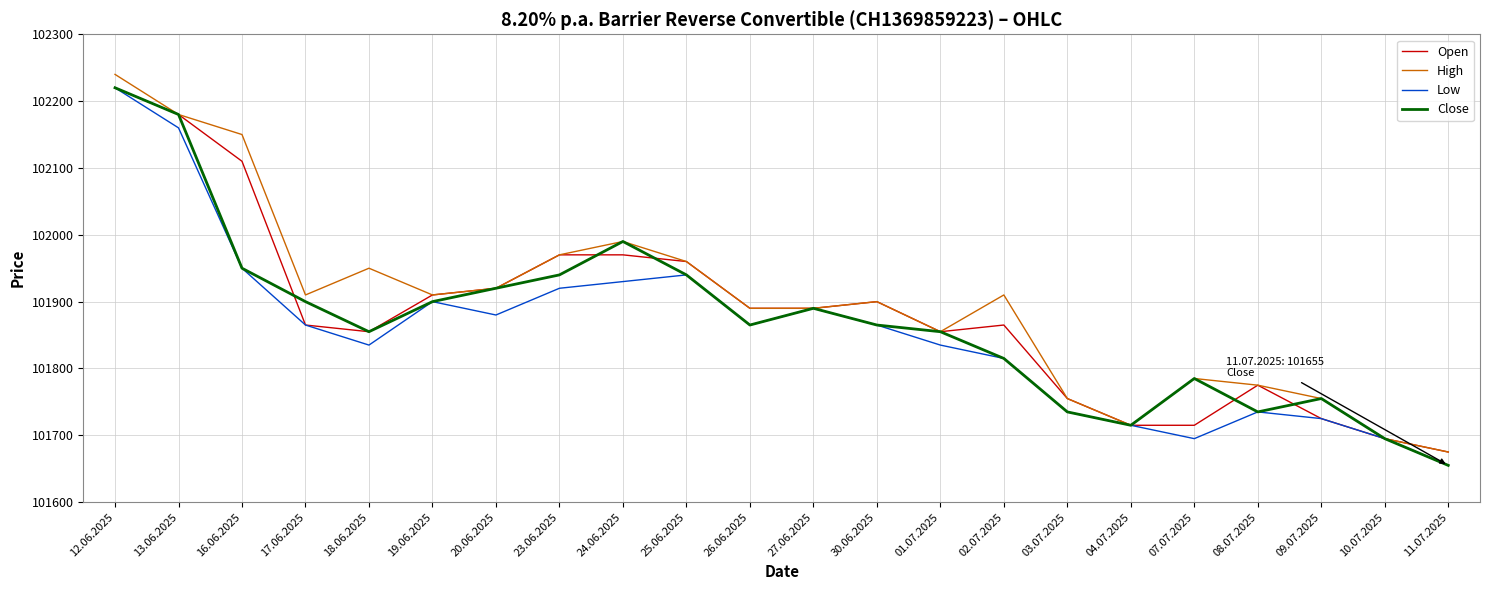

Is the value of Low at 02.07.2025 greater than the value of Close at 27.06.2025?

No